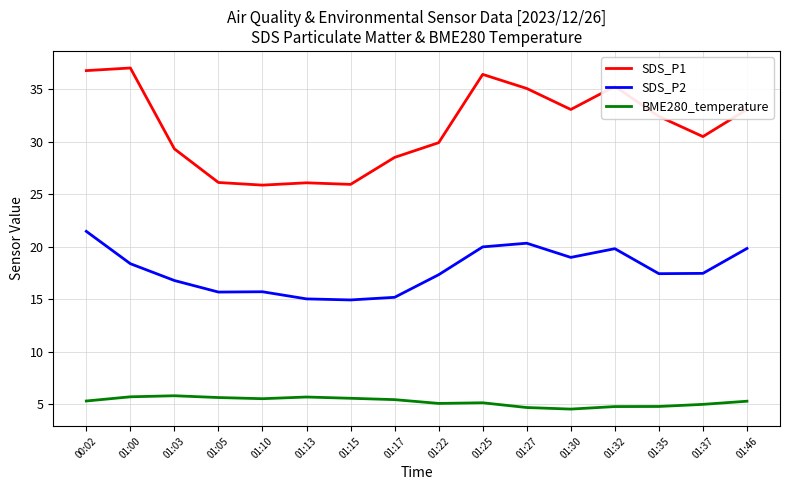

The value of BME280_temperature at 01:22 is 5.1. True or false?

True